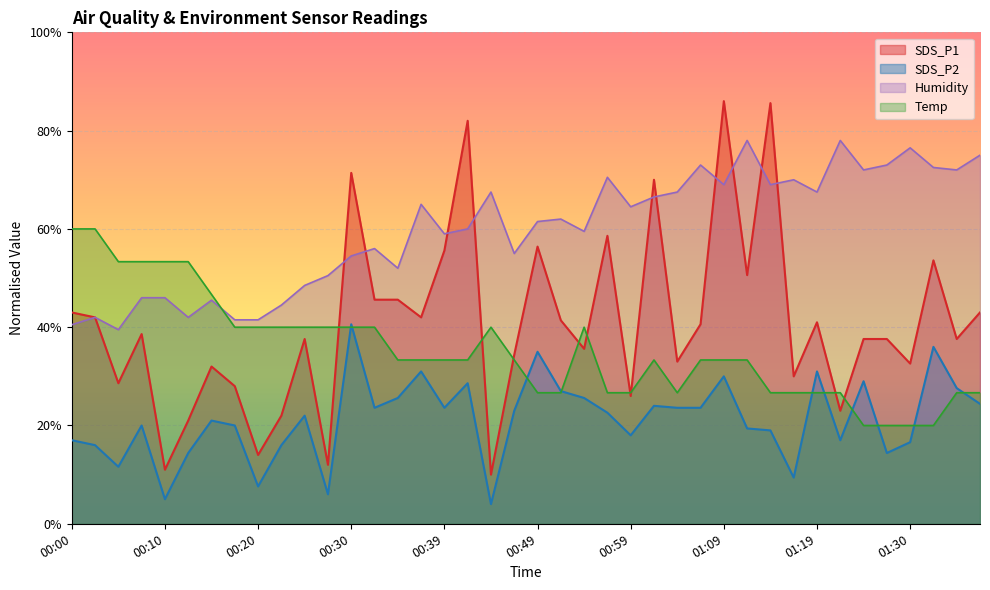

In SDS_P2, how many points are higher than both neighbors (excluding endpoints)?

12